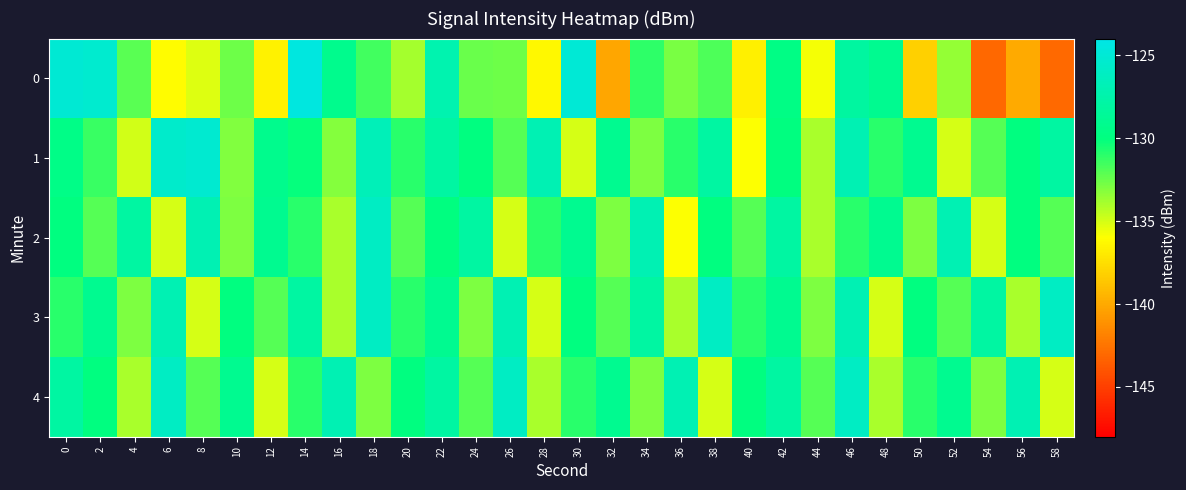

Count the number of data series in this chart.

5